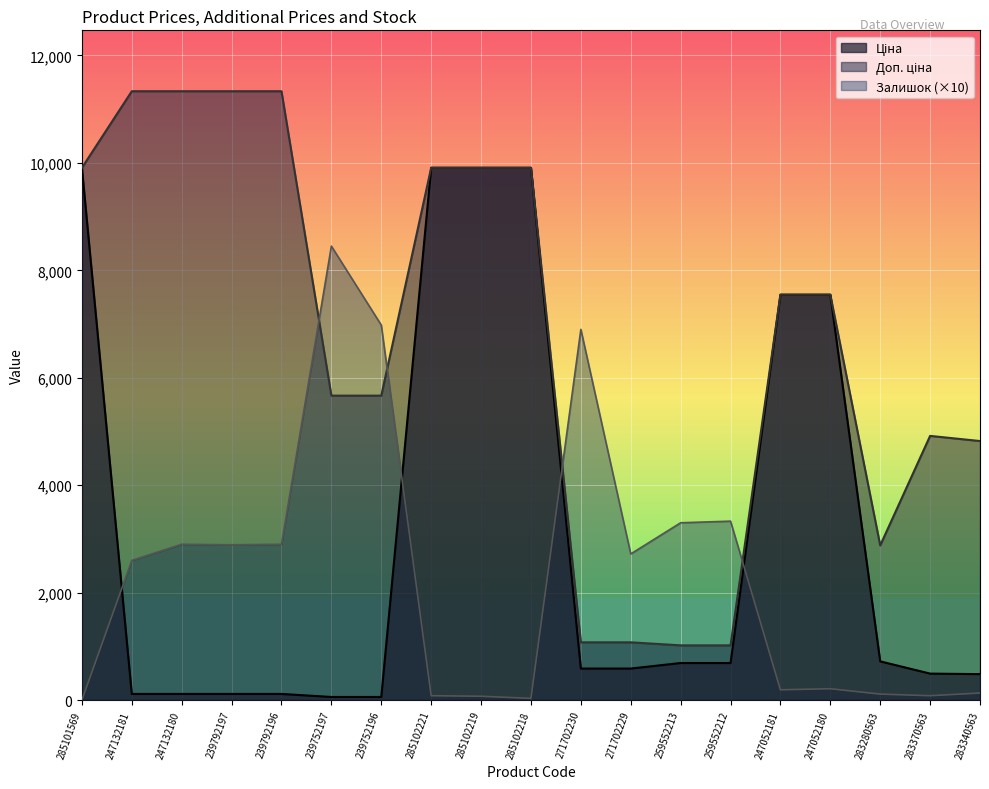

Does the chart display data point markers on the line(s)?

No